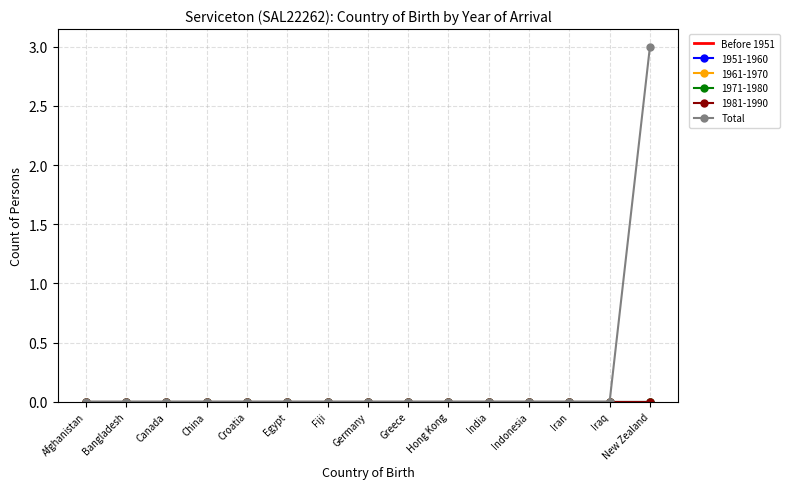

Rank the series at Canada from lowest to highest value.

Before 1951, Total